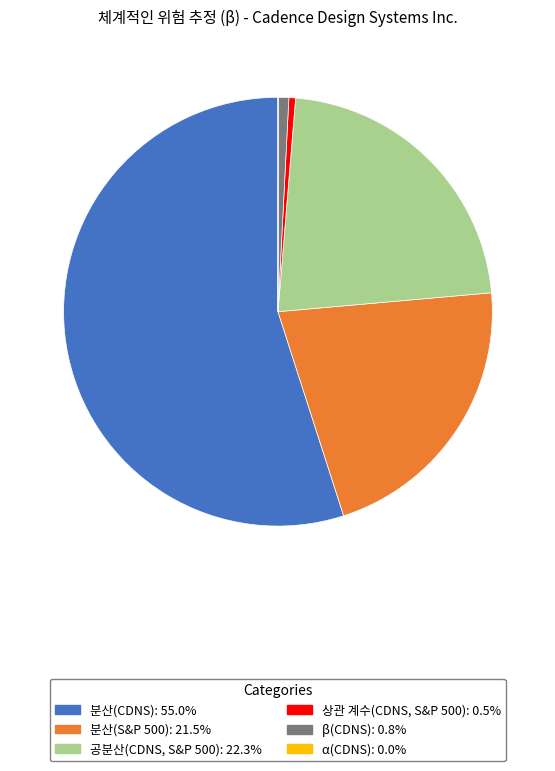

Is it true that 분산(S&P 500) is 30% of the pie?

False